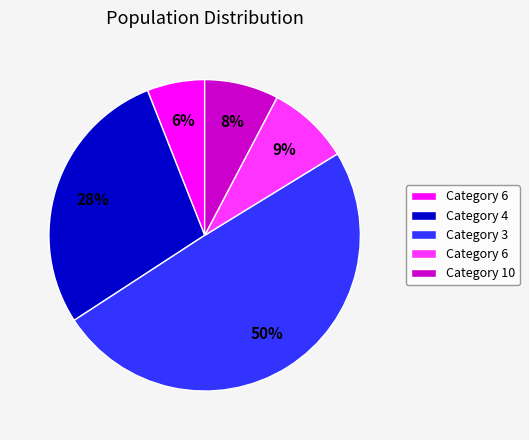

Does any single category account for the majority?

No